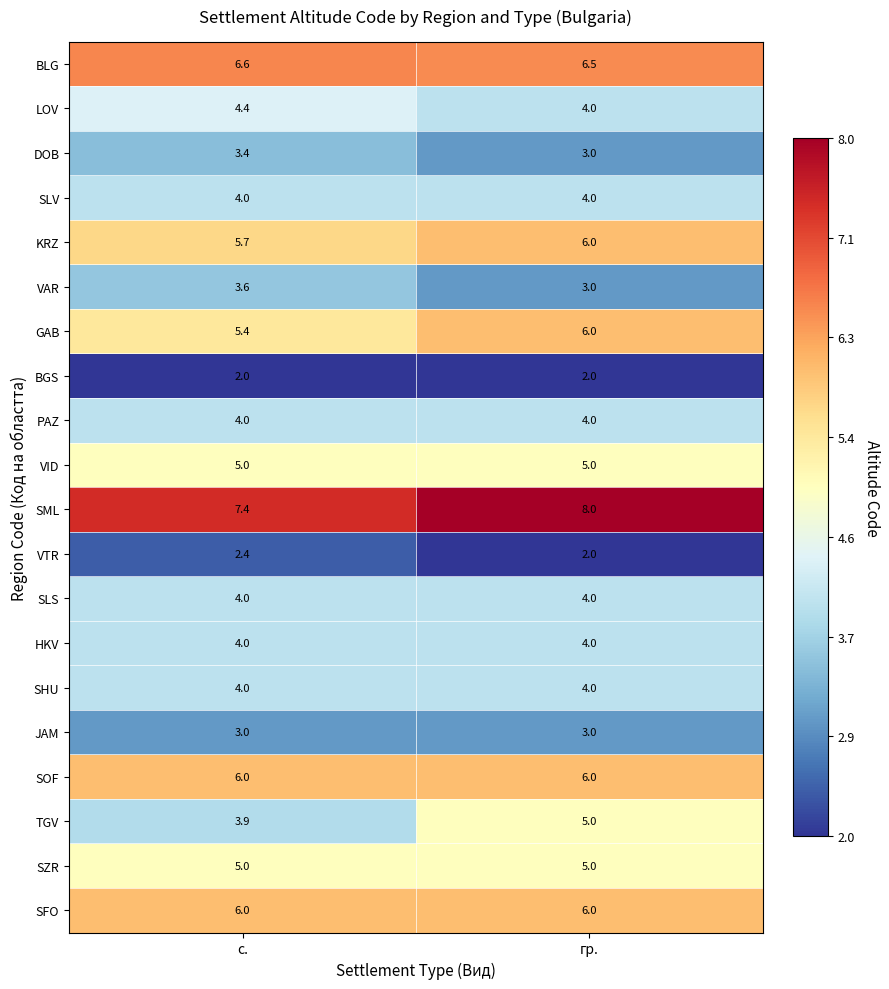

The VID series shows 7.2 at с.. True or false?

False